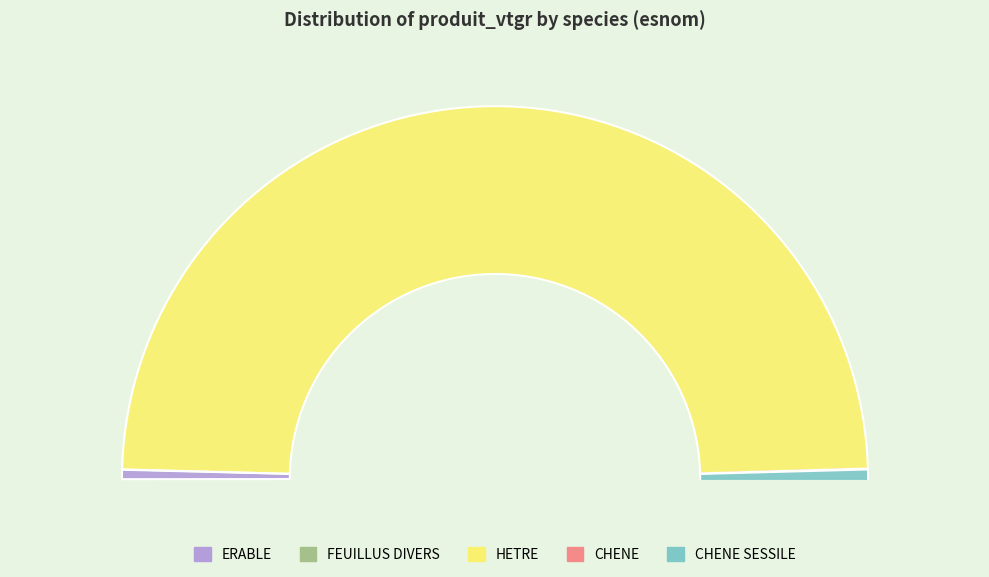

How many slices are in this pie chart?

5